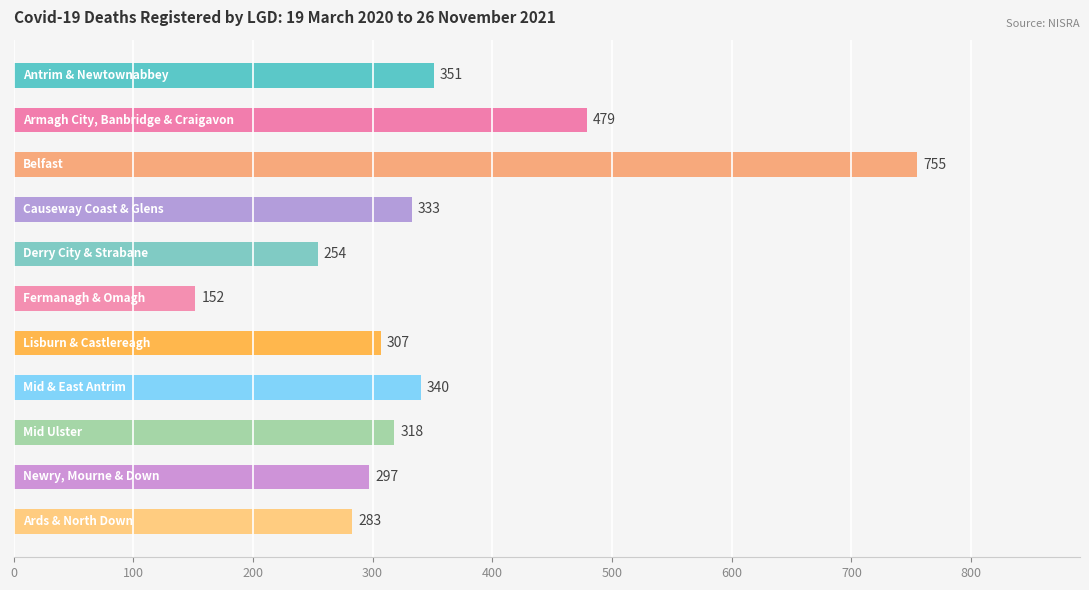

Reading bottom to top, transcribe all the data shown in this chart.

283	297	318	340	307	152	254	333	755	479	351